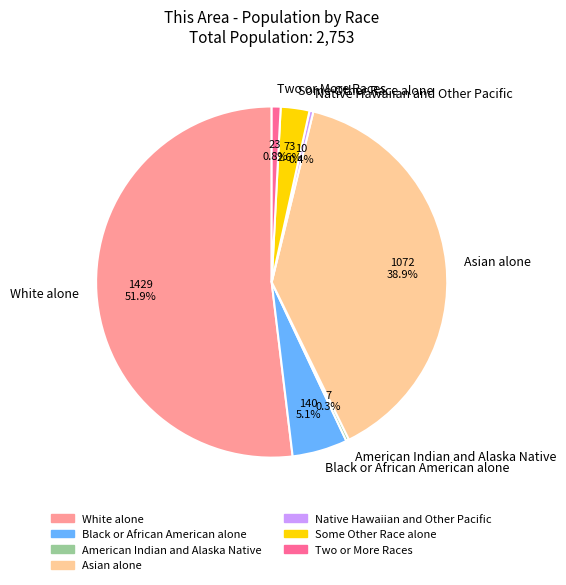

Between White alone and Asian alone, which is larger?

White alone